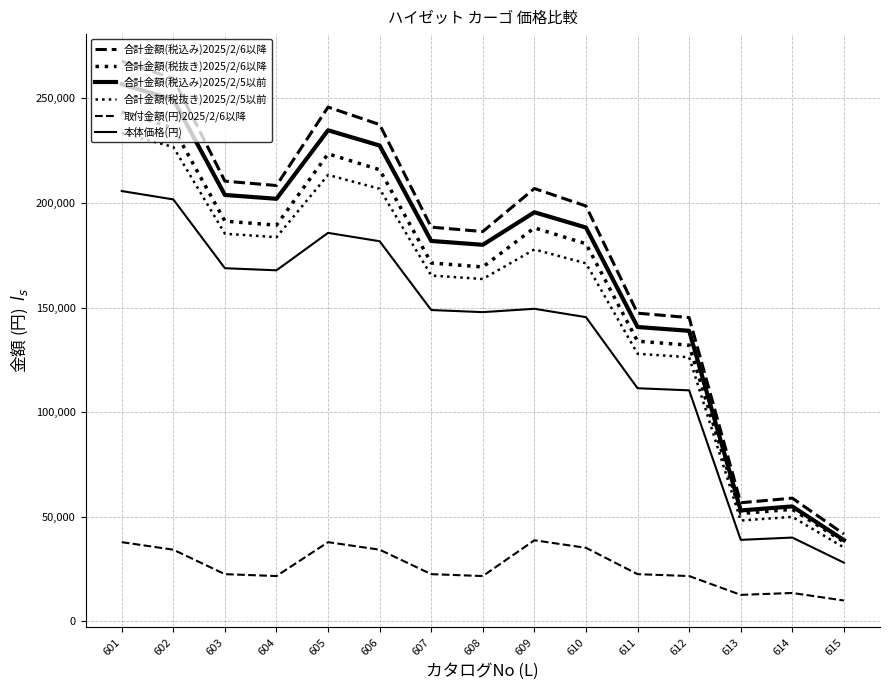

True or false: 取付金額(円)2025/2/6以降 and 合計金額(税抜き)2025/2/5以前 intersect in this chart.

False